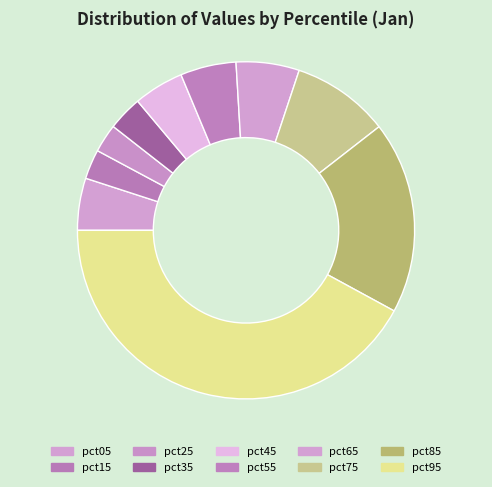

How many segments does this pie chart have?

10